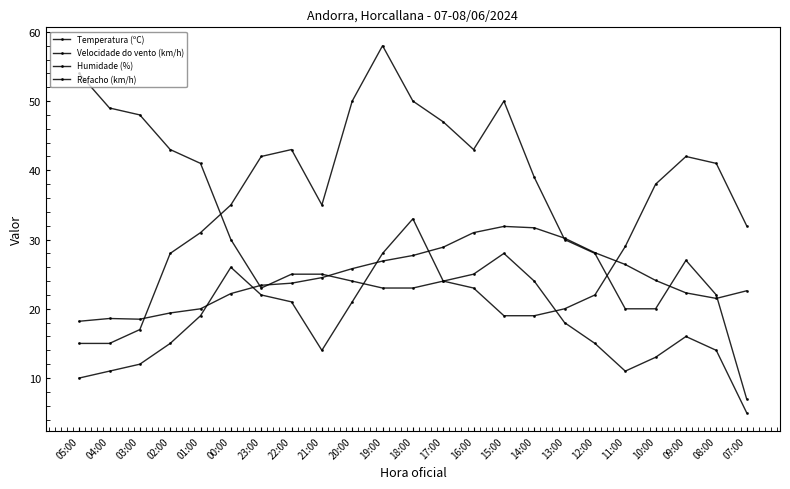

Is it true that Temperatura (ºC) equals 36.2 at 10:00?

False